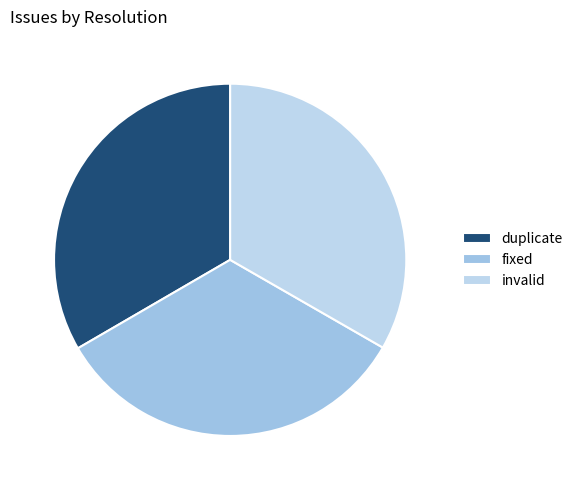

True or false: duplicate accounts for 41% of the total.

False